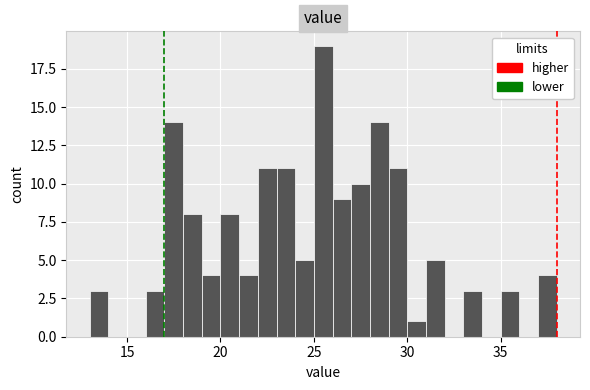

Read against the x-axis, roughly where is the centre of the tallest bar?

25.5